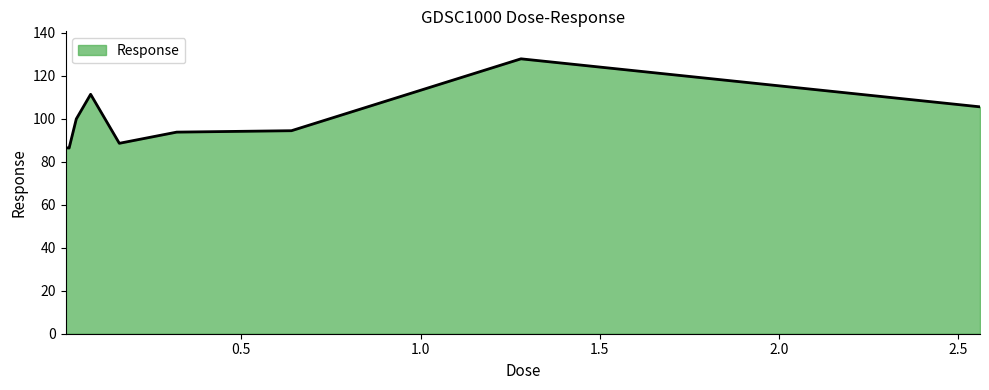

What is the maximum value shown in the chart?

128.0